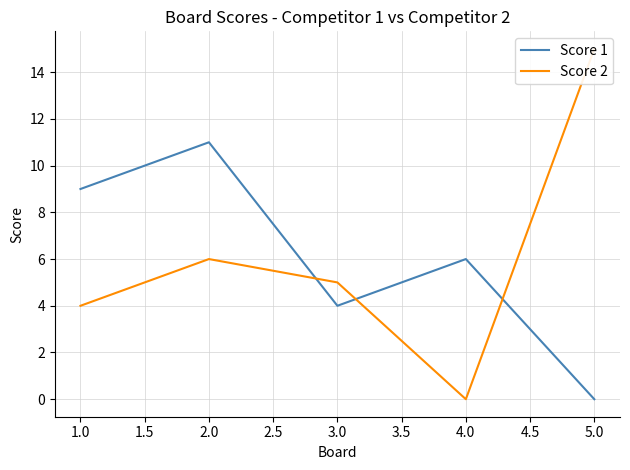

Is it true that Score 1 equals 4 at 1.0?

False